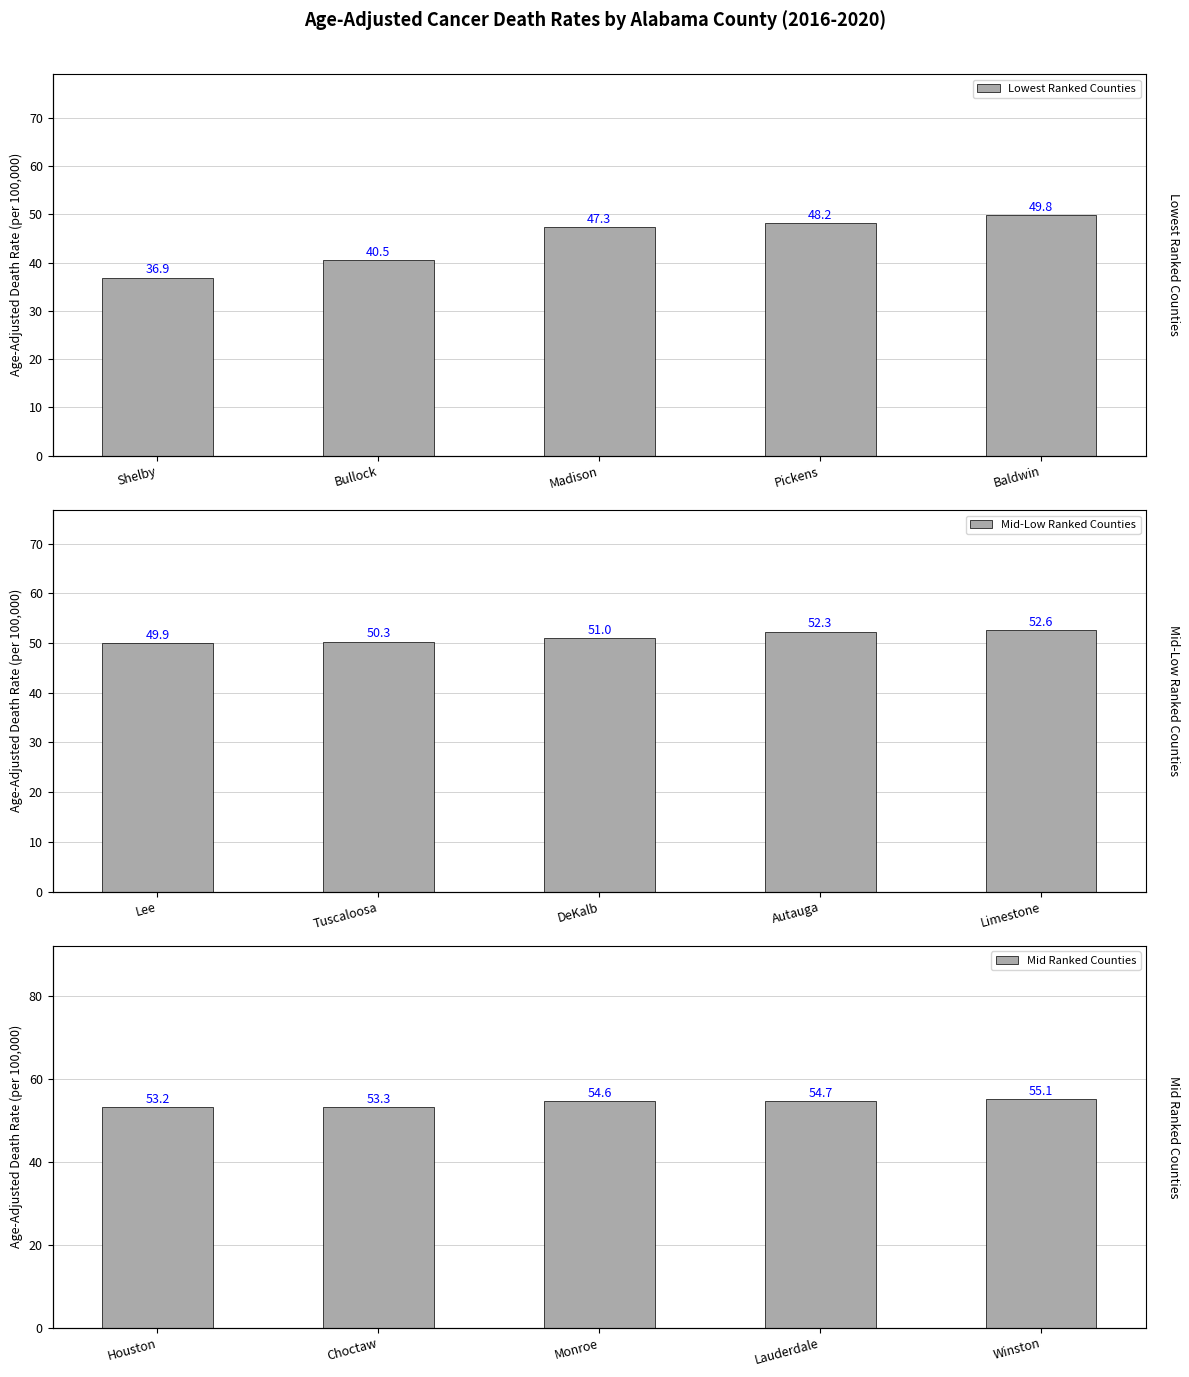

Between Bullock and Madison, which is larger?

Madison